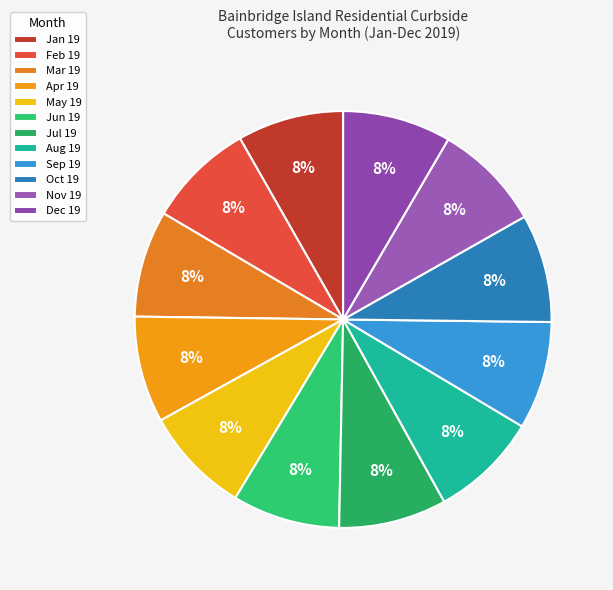

Is the sum of Jun 19 and Sep 19 greater than half?

No